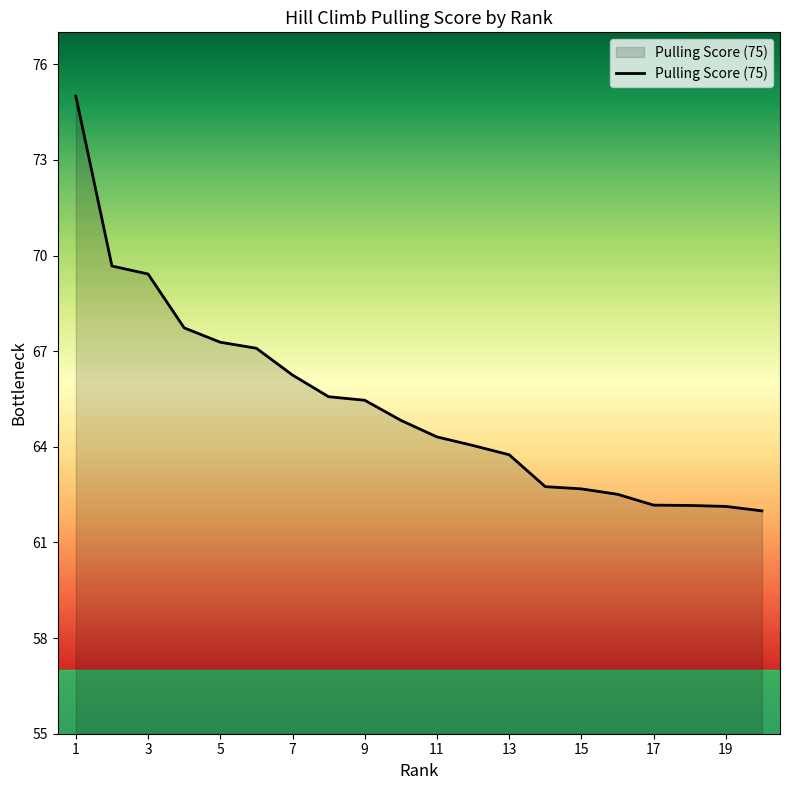

What is the sum of all values?

1306.8